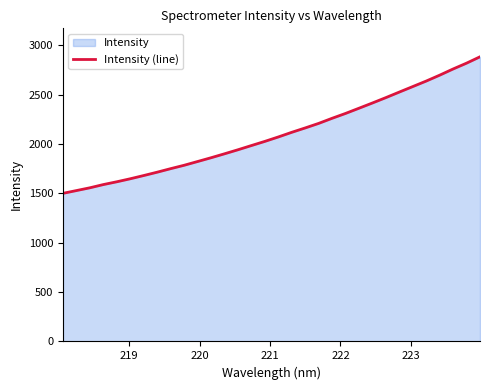

What is the maximum value shown in the chart?

2883.7